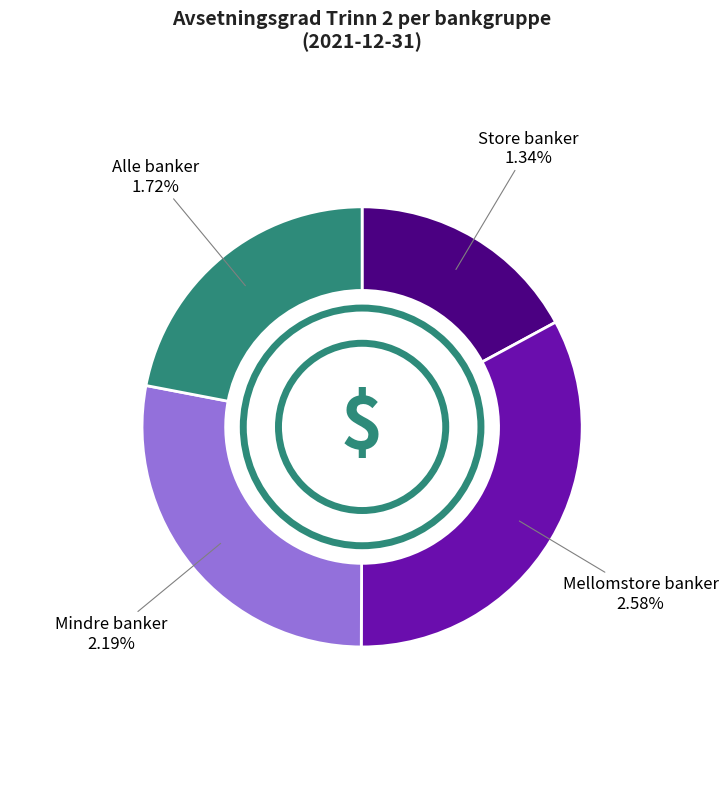

To the nearest percent, what portion does Mellomstore banker represent?

33%